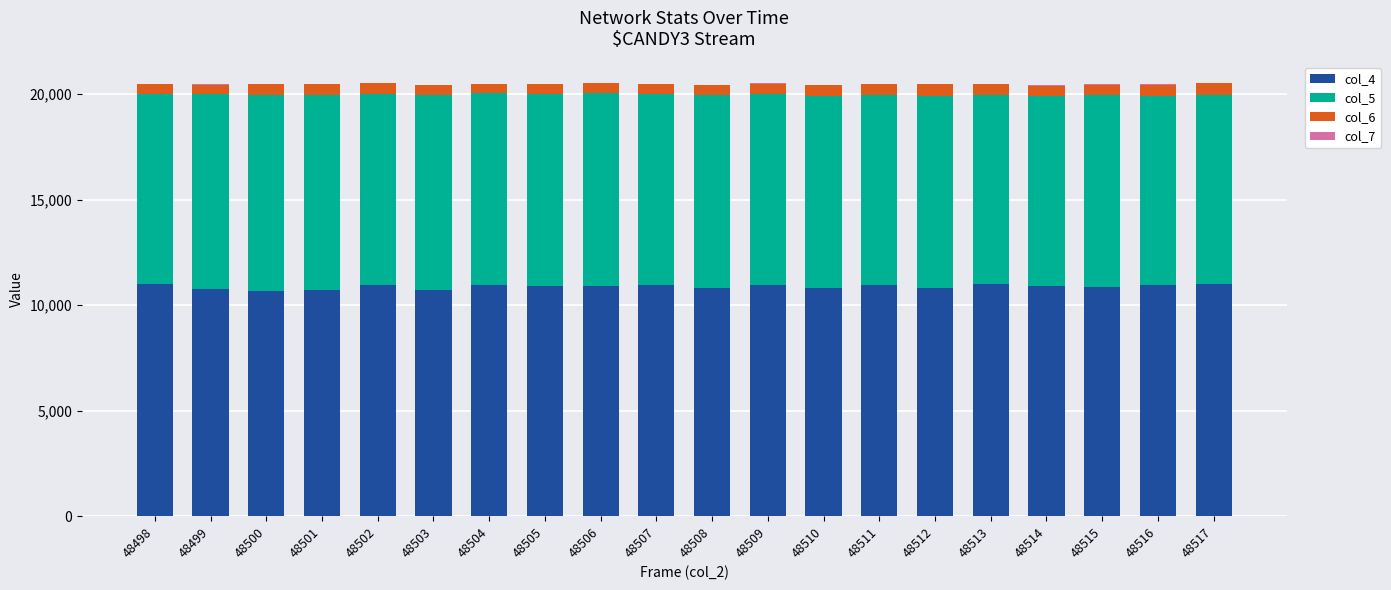

How many data points does each series have?

20